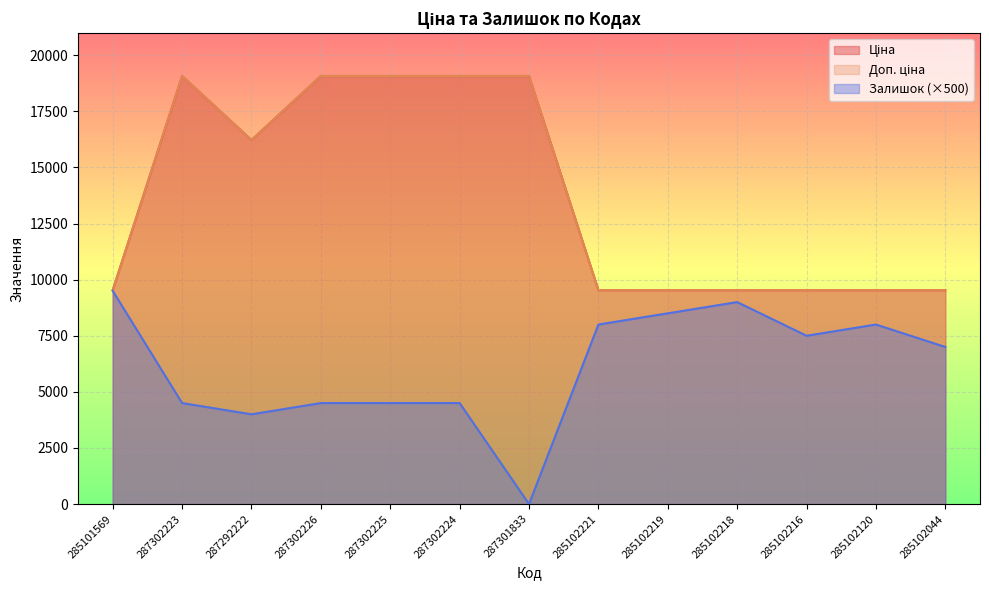

At which label is Доп. ціна closest to 14304?

287292222